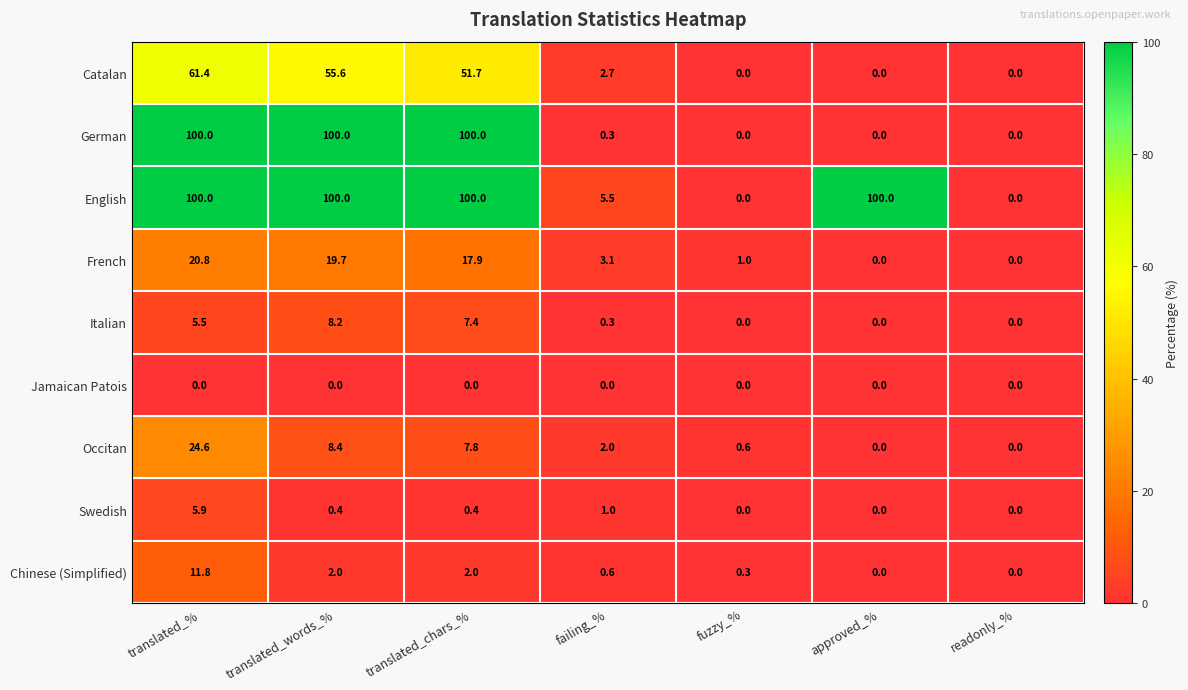

At which category is the sum across all series the highest?

translated_%